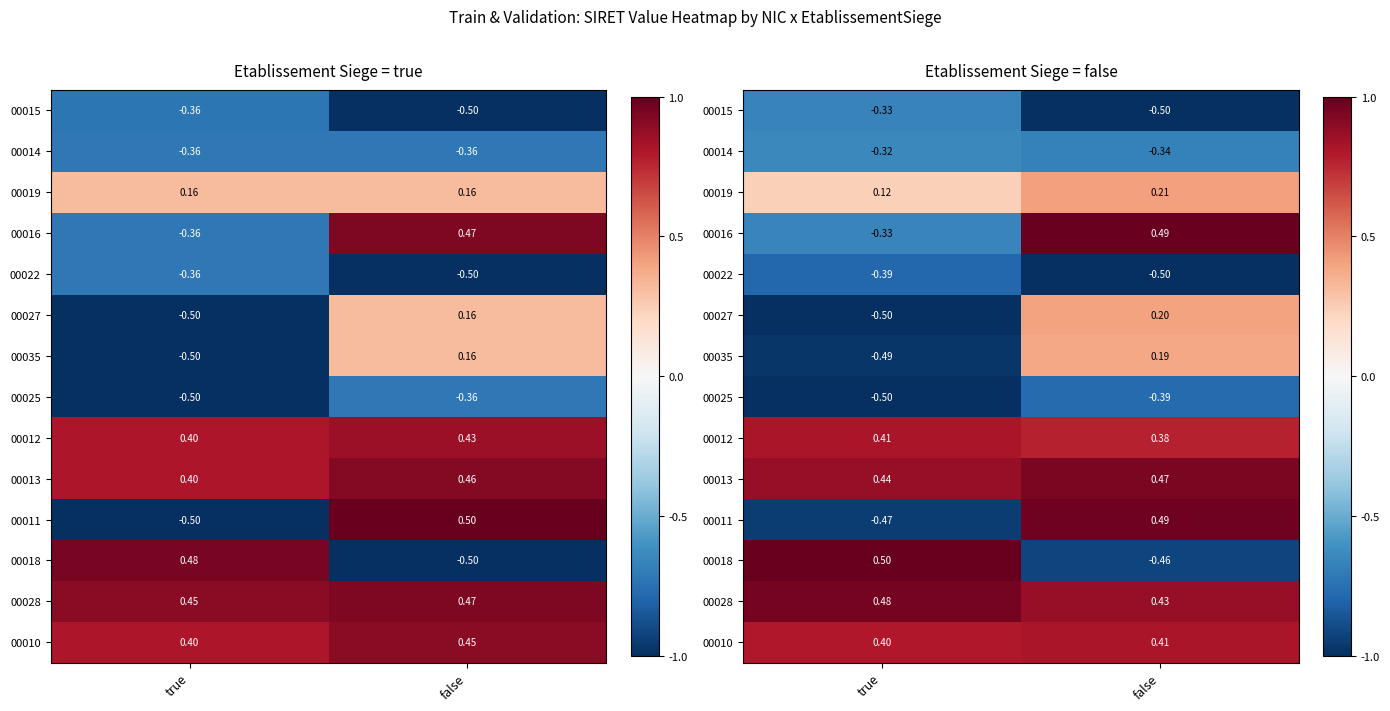

How many 00027 values are between 0 and 1?

1